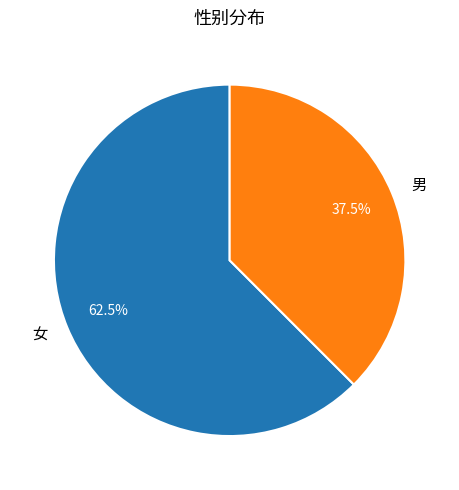

How many segments does this pie chart have?

2